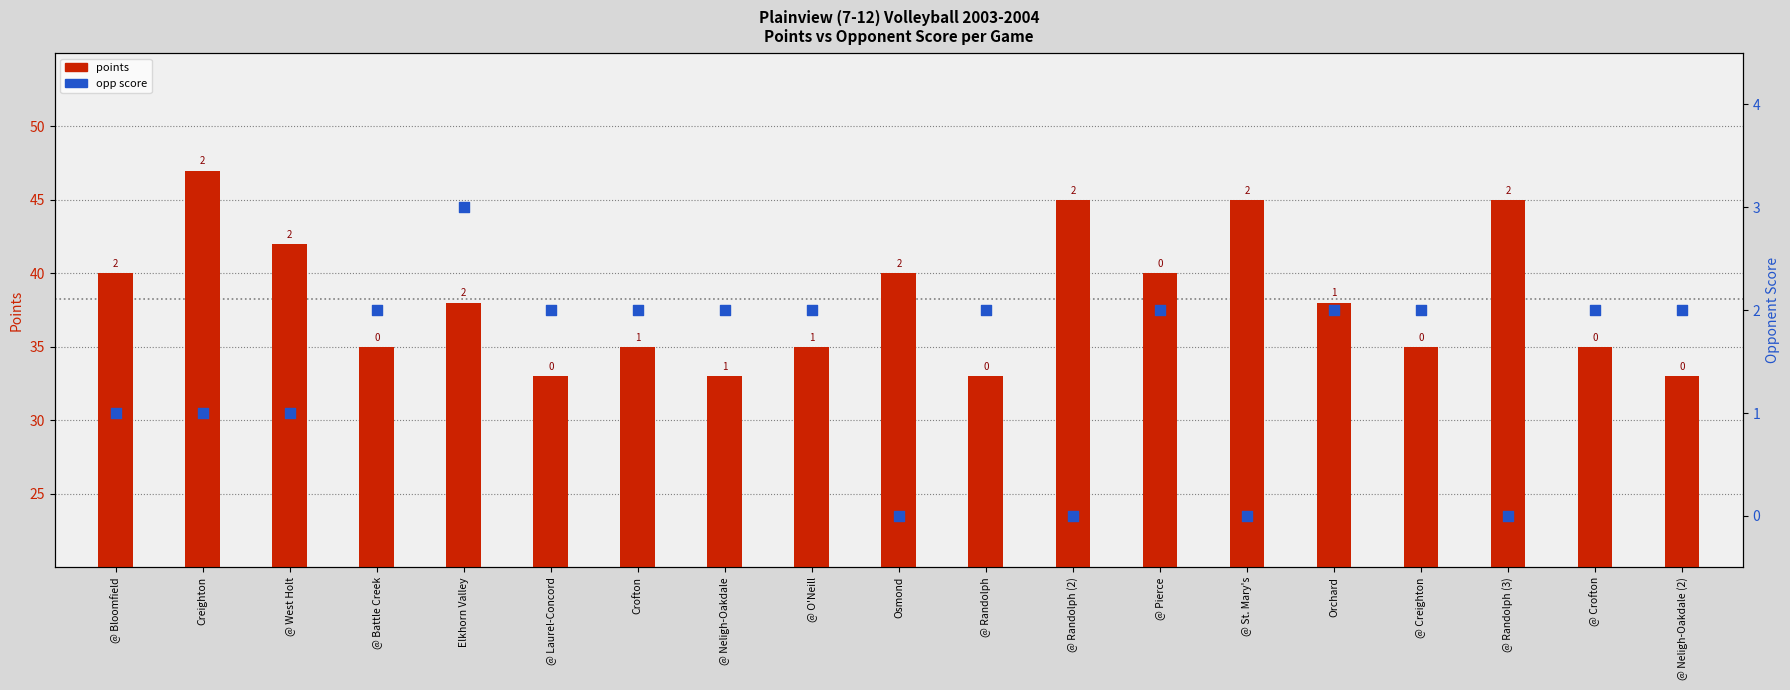

At how many categories does at least one series exceed 0?

19